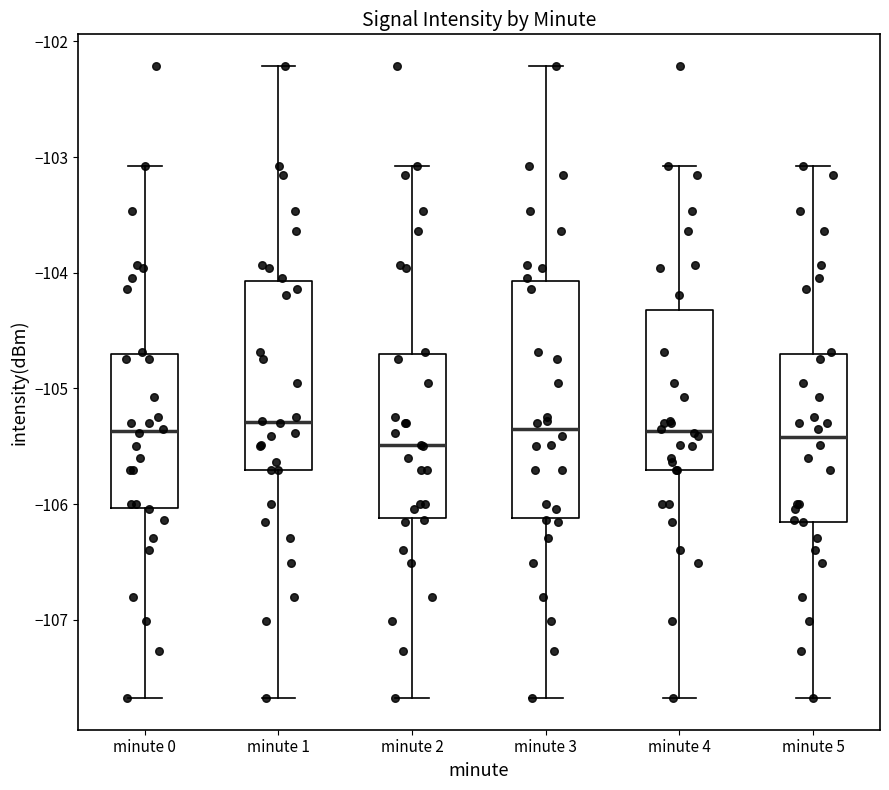

Reading left to right, transcribe this box plot: for each box, give where its median line is, the range the box spans, and where its two whiskers end, as read against the y-axis. The values are not printed on the chart, so give them approximately, as read against the axis.

minute 0: median -105.4, box -106.0 to -104.7, whiskers -107.7 to -103.1
minute 1: median -105.3, box -105.7 to -104.1, whiskers -107.7 to -102.2
minute 2: median -105.5, box -106.1 to -104.7, whiskers -107.7 to -103.1
minute 3: median -105.4, box -106.1 to -104.1, whiskers -107.7 to -102.2
minute 4: median -105.4, box -105.7 to -104.3, whiskers -107.7 to -103.1
minute 5: median -105.4, box -106.2 to -104.7, whiskers -107.7 to -103.1